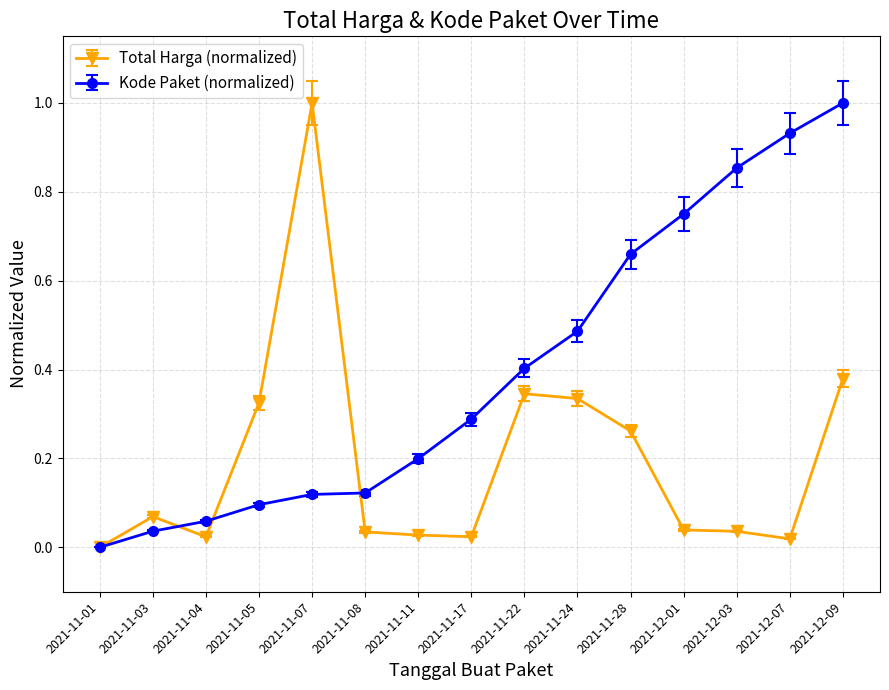

What position from the left is 2021-11-05?

4